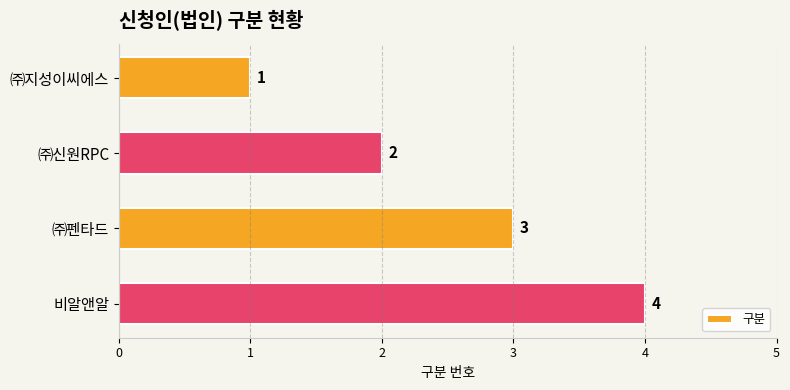

True or false: the data shows 3 at ㈜펜타드.

True